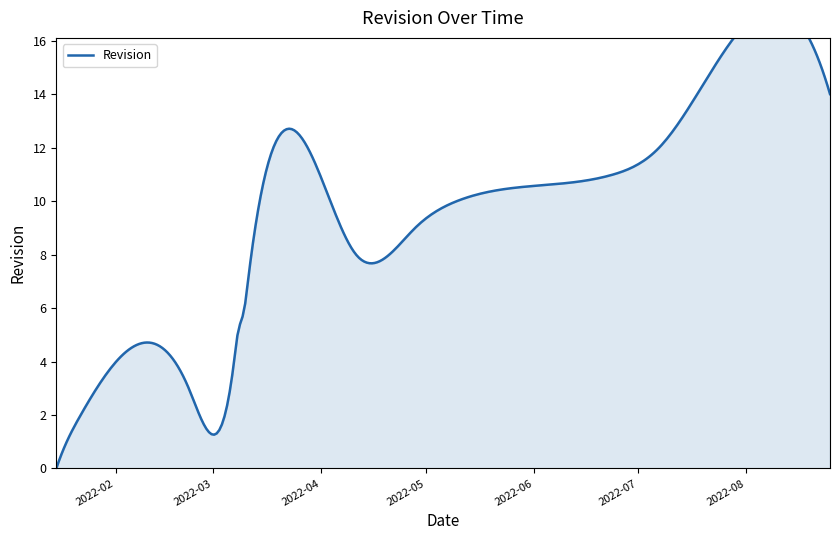

How many lines are shown in the chart?

1